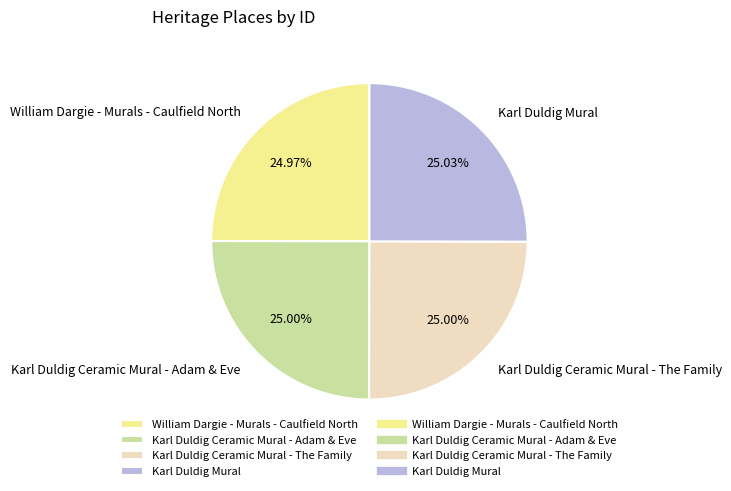

What is the ratio of the value at Karl Duldig Mural to the value at Karl Duldig Ceramic Mural - The Family?

1.0